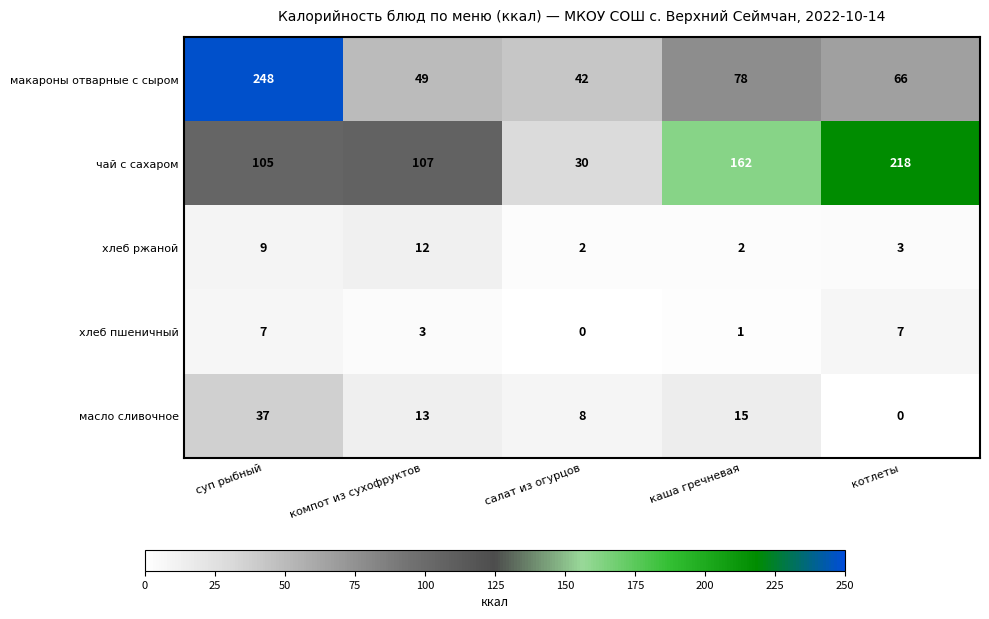

What is the greatest value displayed?

248